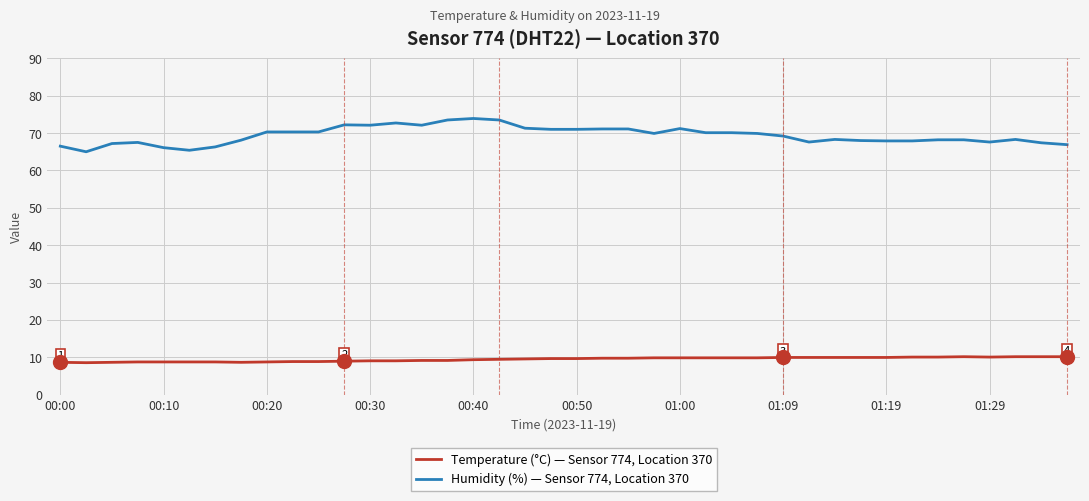

What is the difference between the maximum and minimum values in the Temperature (°C) — Sensor 774, Location 370 series?

1.6